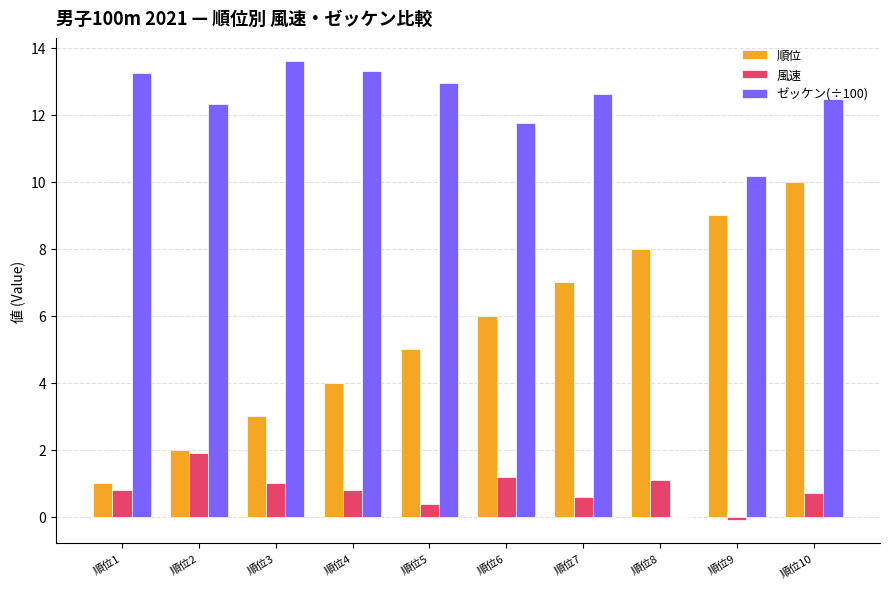

How many data points does each series have?

10